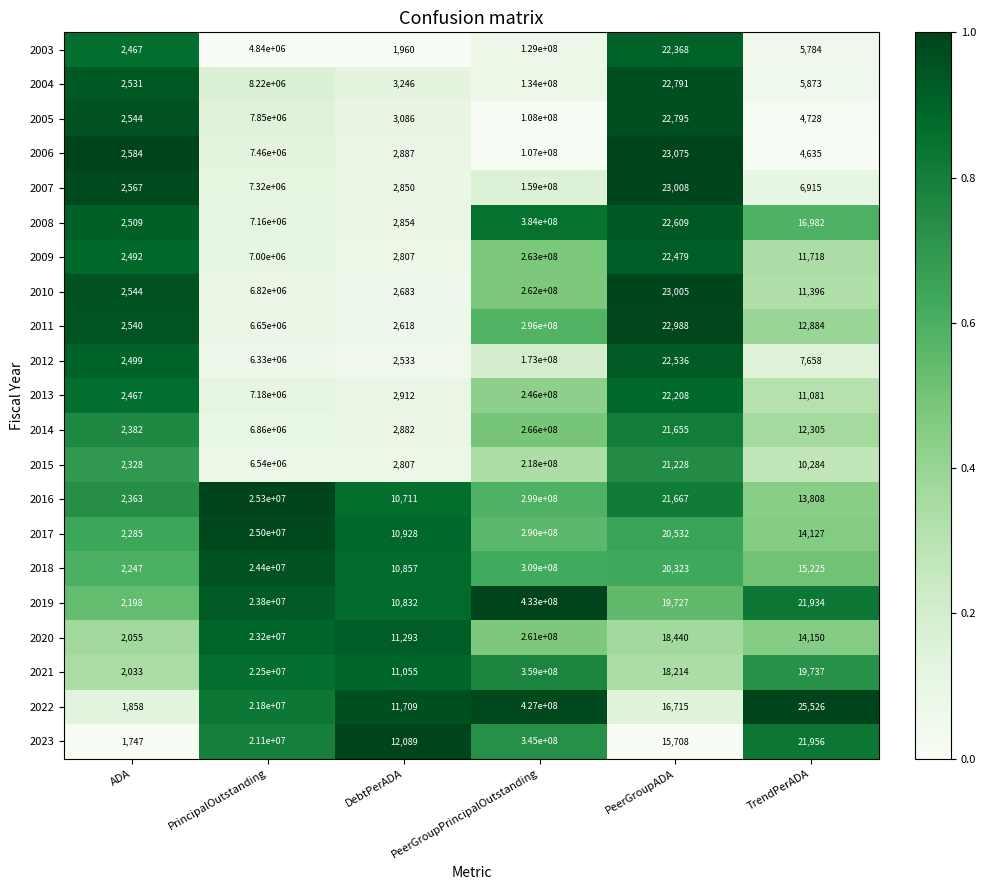

At PrincipalOutstanding, list the series in order from largest to smallest.

2016, 2017, 2018, 2019, 2020, 2021, 2022, 2023, 2004, 2005, 2006, 2007, 2013, 2008, 2009, 2014, 2010, 2011, 2015, 2012, 2003